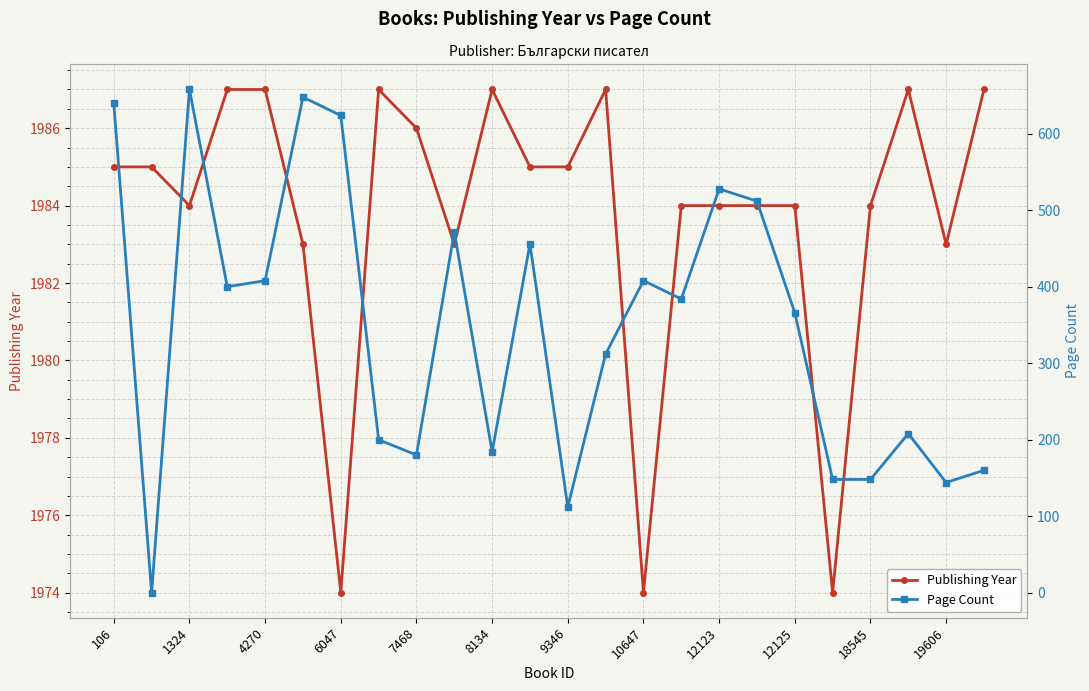

How many values in the Publishing Year series exceed 1985?

8